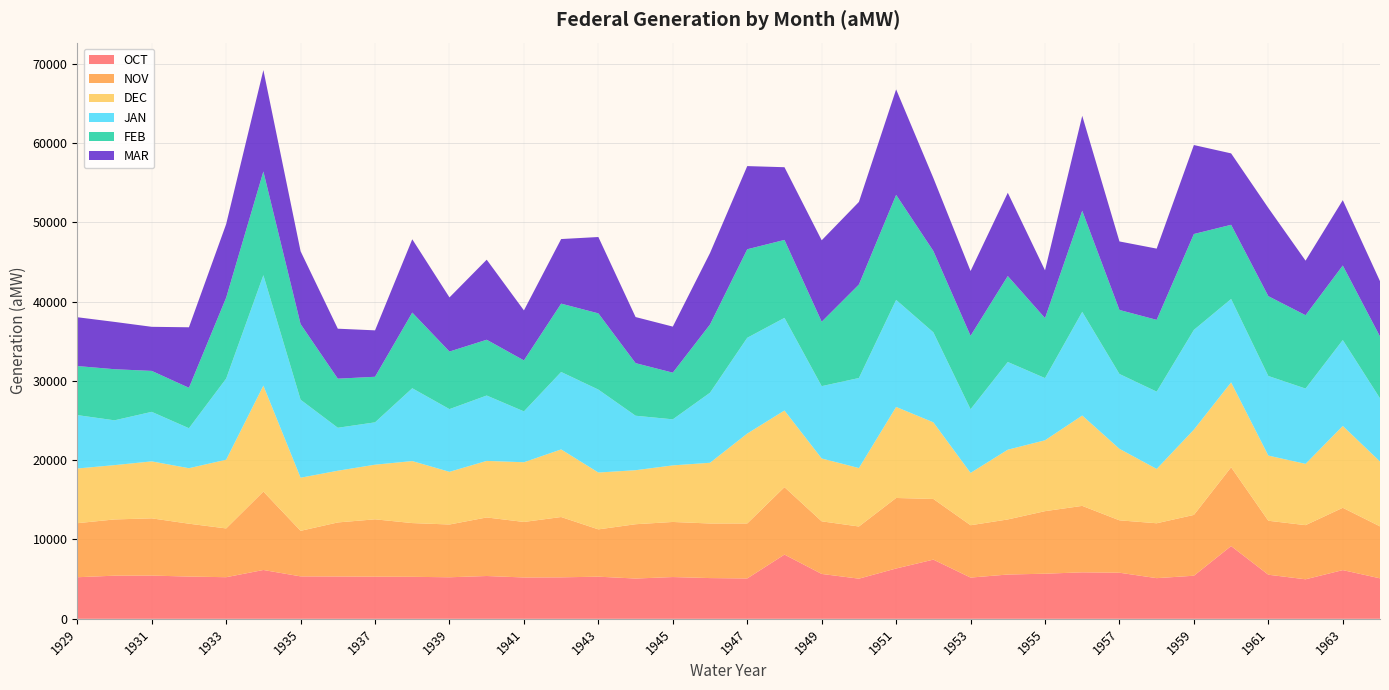

Reading left to right, what are all the values shown in this chart?

OCT: 1929=5243	1930=5439	1931=5452	1932=5327	1933=5247	1934=6156	1935=5350	1936=5338	1937=5313	1938=5296	1939=5238	1940=5397	1941=5213	1942=5229	1943=5313	1944=5078	1945=5266	1946=5136	1947=5089	1948=8098	1949=5658	1950=5062	1951=6345	1952=7462	1953=5199	1954=5583	1955=5688	1956=5861	1957=5811	1958=5127	1959=5433	1960=9173	1961=5559	1962=4983	1963=6141	1964=5104
NOV: 1929=6812	1930=7089	1931=7215	1932=6664	1933=6148	1934=9887	1935=5743	1936=6812	1937=7229	1938=6773	1939=6652	1940=7382	1941=6998	1942=7604	1943=5962	1944=6846	1945=6944	1946=6881	1947=6932	1948=8500	1949=6632	1950=6576	1951=8890	1952=7648	1953=6598	1954=6944	1955=7884	1956=8376	1957=6605	1958=6919	1959=7666	1960=9934	1961=6803	1962=6825	1963=7855	1964=6550
DEC: 1929=6895	1930=6847	1931=7180	1932=6997	1933=8661	1934=13356	1935=6696	1936=6520	1937=6889	1938=7817	1939=6642	1940=7130	1941=7526	1942=8523	1943=7168	1944=6811	1945=7133	1946=7655	1947=11332	1948=9664	1949=7924	1950=7368	1951=11476	1952=9663	1953=6600	1954=8793	1955=8936	1956=11390	1957=9015	1958=6848	1959=10751	1960=10701	1961=8217	1962=7727	1963=10318	1964=8175
JAN: 1929=6732	1930=5648	1931=6244	1932=5039	1933=10227	1934=13920	1935=9828	1936=5414	1937=5337	1938=9180	1939=7903	1940=8240	1941=6412	1942=9762	1943=10453	1944=6867	1945=5804	1946=8832	1947=12075	1948=11675	1949=9117	1950=11351	1951=13493	1952=11343	1953=8025	1954=11056	1955=7838	1956=13068	1957=9434	1958=9745	1959=12575	1960=10510	1961=10032	1962=9491	1963=10832	1964=7965
FEB: 1929=6185	1930=6443	1931=5163	1932=5098	1933=10202	1934=13075	1935=9535	1936=6189	1937=5746	1938=9539	1939=7259	1940=7032	1941=6430	1942=8616	1943=9611	1944=6629	1945=5884	1946=8601	1947=11160	1948=9829	1949=8120	1950=11786	1951=13240	1952=10256	1953=9260	1954=10836	1955=7564	1956=12745	1957=8071	1958=9049	1959=12086	1960=9354	1961=10064	1962=9249	1963=9395	1964=7797
MAR: 1929=6153	1930=5965	1931=5557	1932=7628	1933=9272	1934=12783	1935=9183	1936=6301	1937=5852	1938=9243	1939=6824	1940=10092	1941=6302	1942=8141	1943=9625	1944=5811	1945=5807	1946=9012	1947=10484	1948=9165	1949=10269	1950=10411	1951=13296	1952=9200	1953=8163	1954=10498	1955=6021	1956=11973	1957=8637	1958=8981	1959=11215	1960=9002	1961=11118	1962=6876	1963=8237	1964=6976